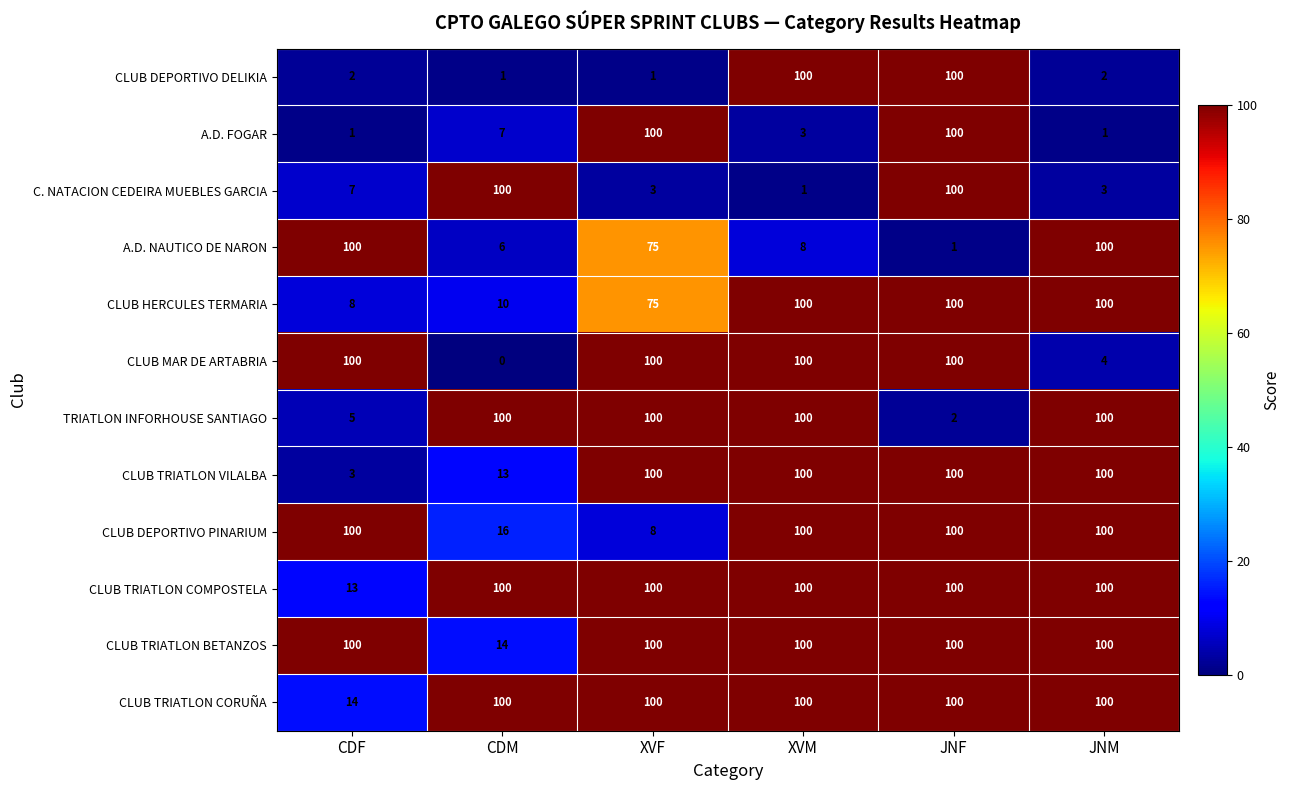

What is the average value of the A.D. FOGAR series?

35